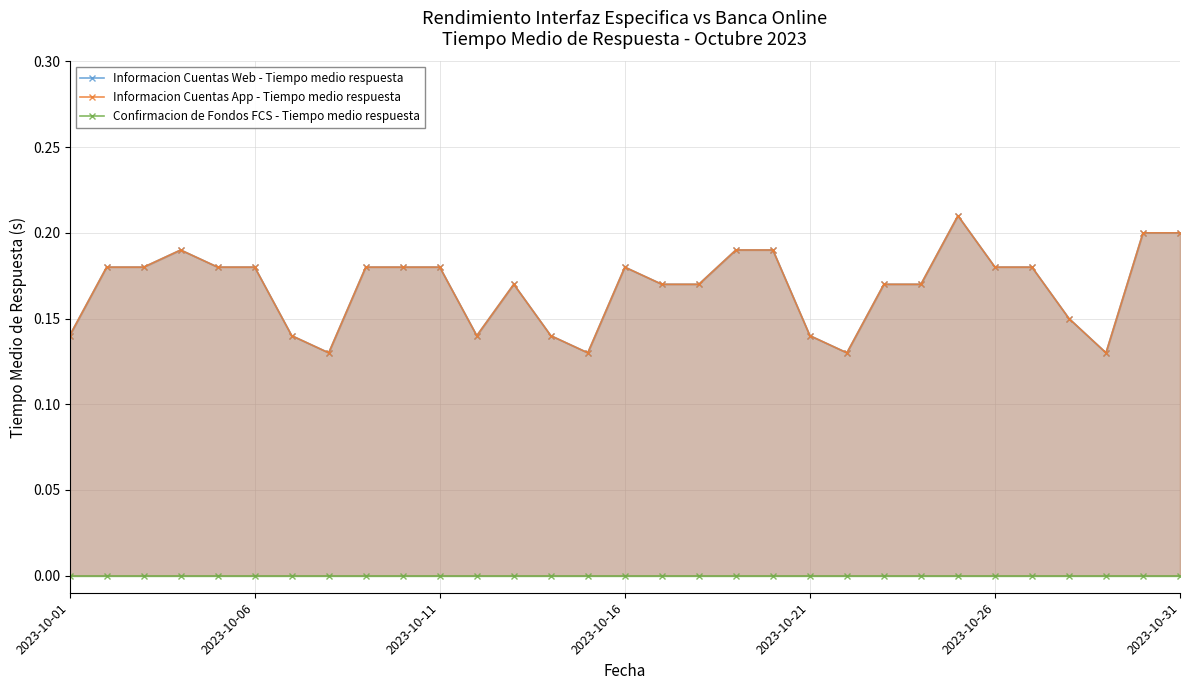

True or false: Informacion Cuentas Web - Tiempo medio respuesta has a value of 0.2 at 19.

True